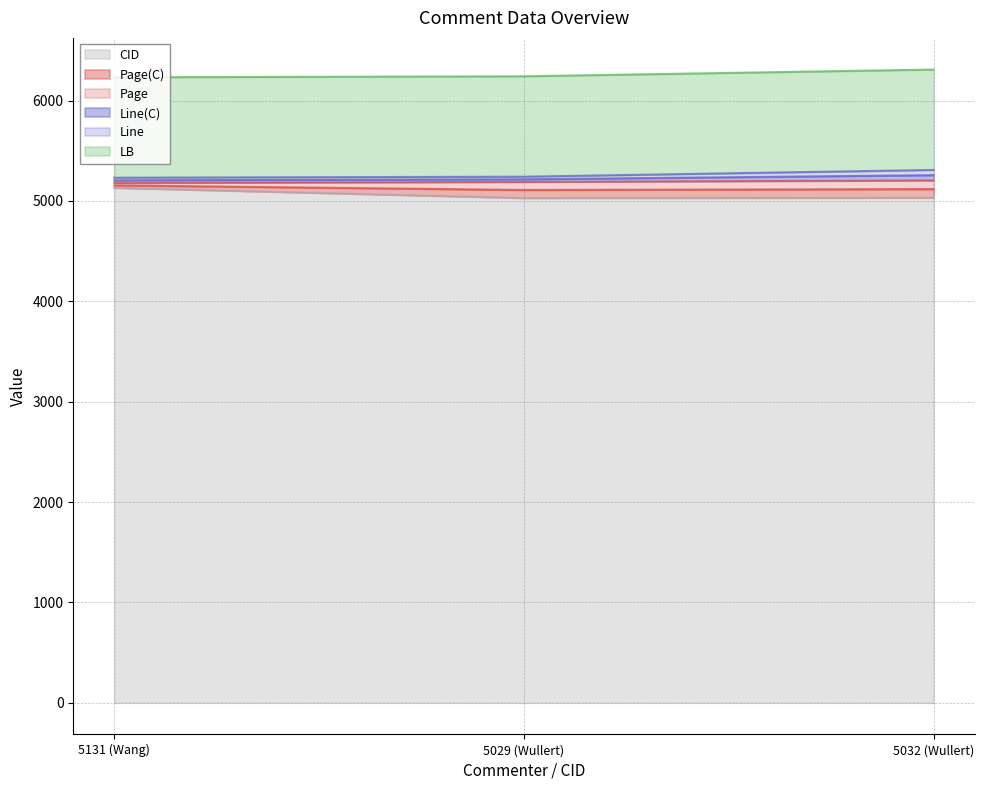

Does the chart display data point markers on the line(s)?

No